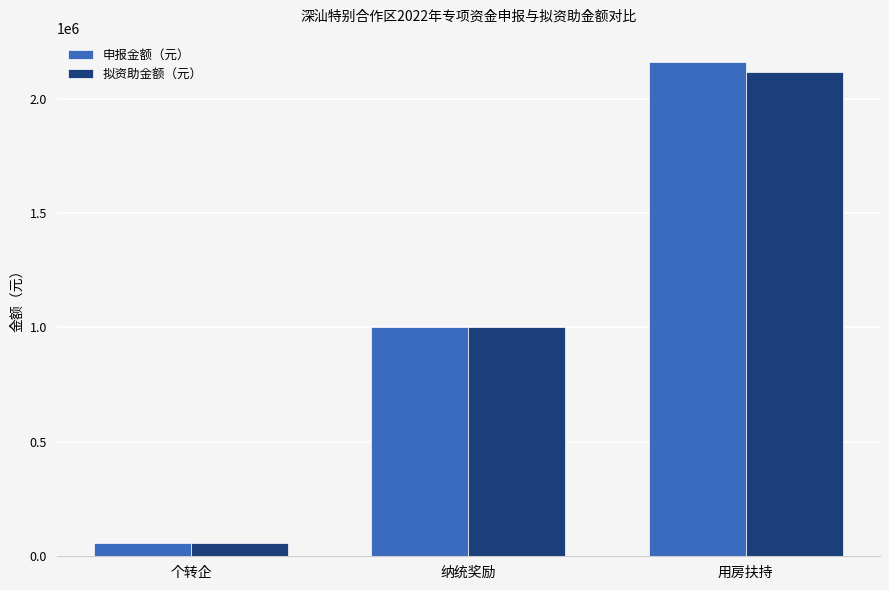

The 拟资助金额（元） series shows 443351.3 at 纳统奖励. True or false?

False